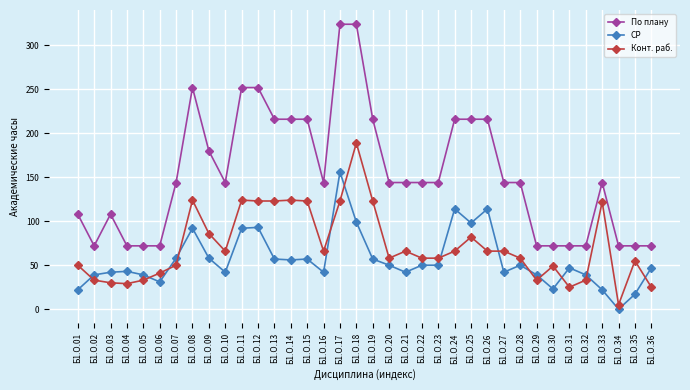

At which label does Конт. раб. reach its minimum?

Б1.О.34